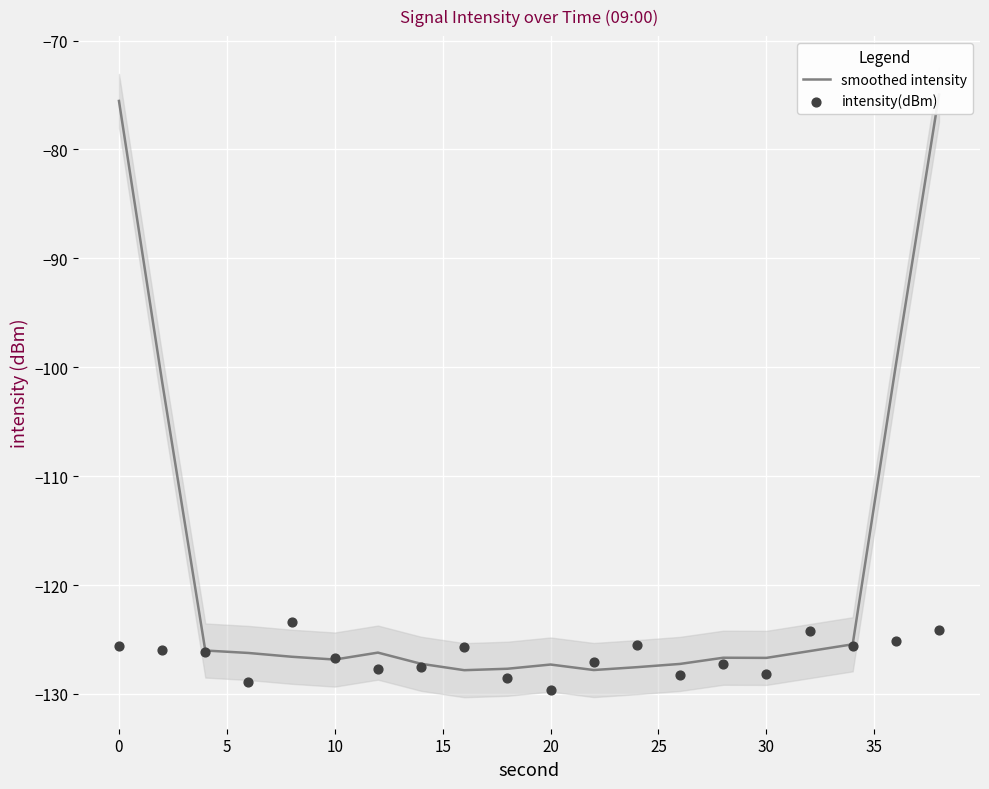

What are all the series names shown in the legend?

smoothed intensity, intensity(dBm)